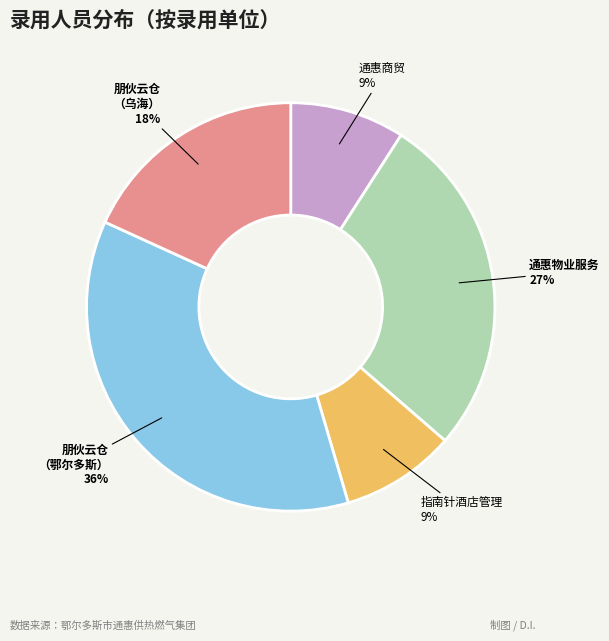

To the nearest percent, what is the average slice percentage?

20%